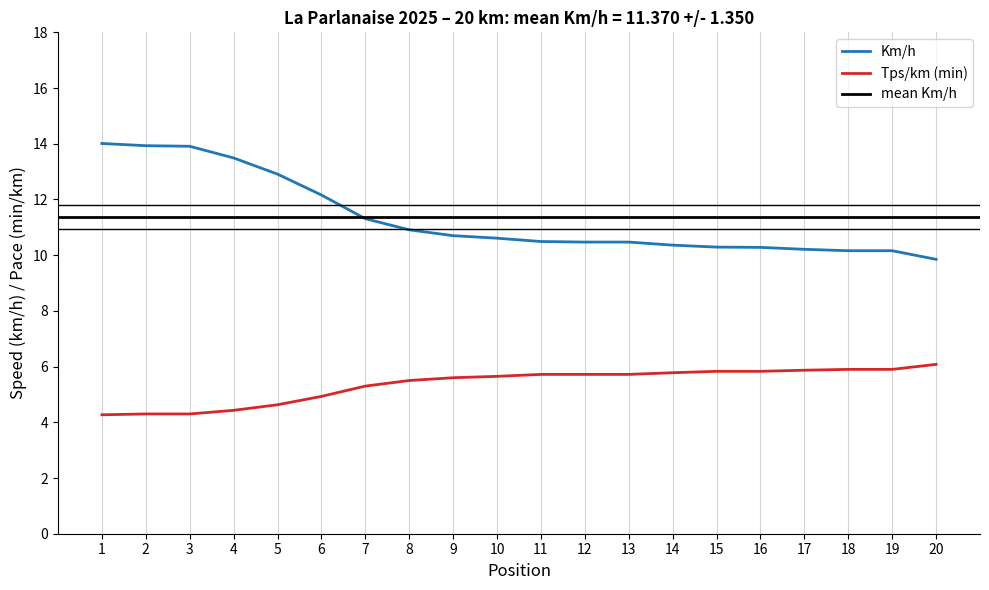

What is the value of the Tps/km (min) point at the 14th from the left?

5.8